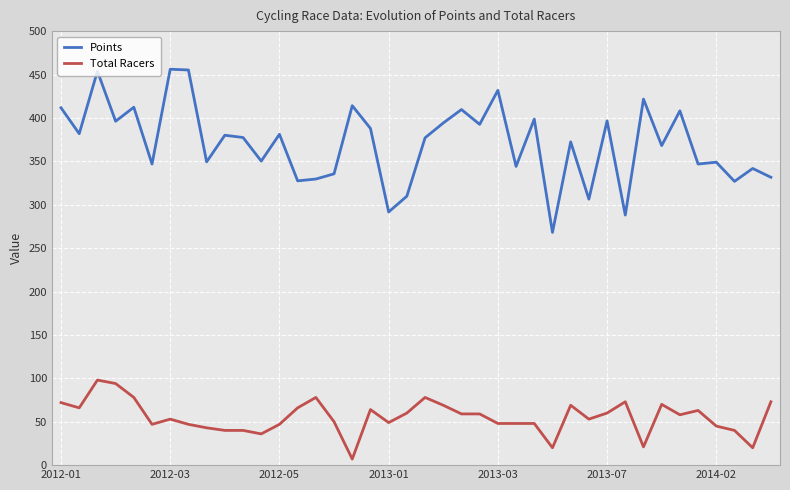

What is the maximum value for Points?

456.1